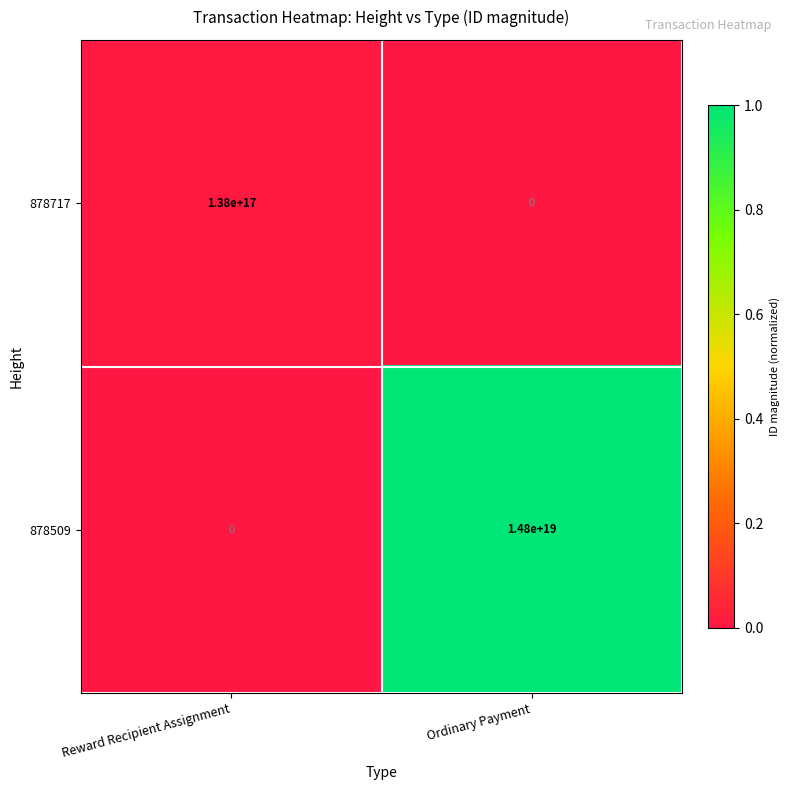

Rank the categories by 878717 value from highest to lowest.

Reward Recipient Assignment, Ordinary Payment